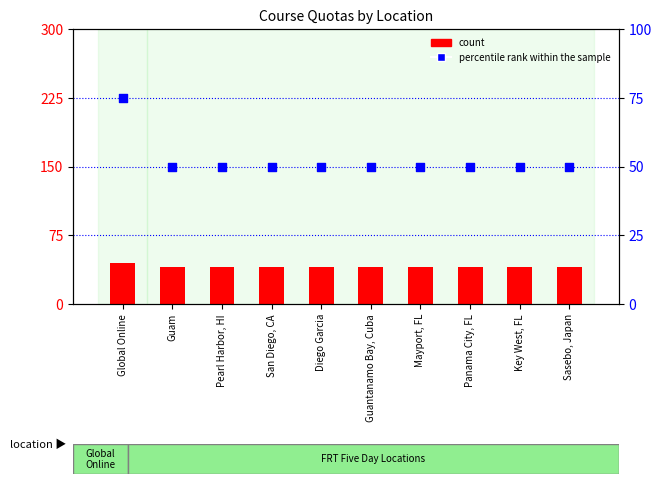

Which series reaches the maximum Y coordinate?

percentile rank within the sample